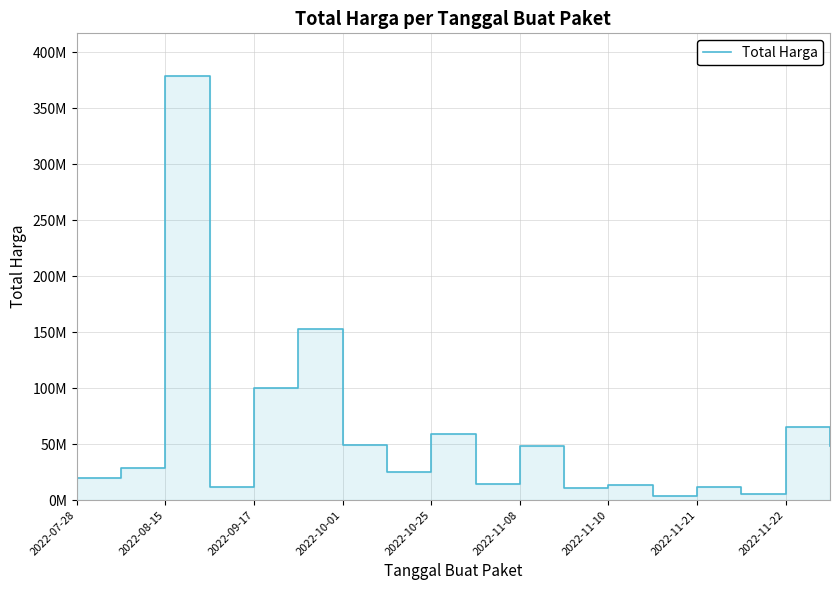

What is the difference between the second highest and minimum values?

148652000